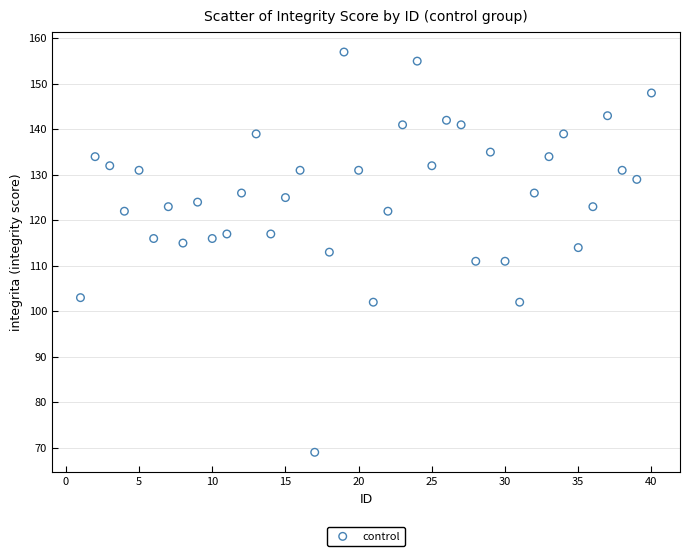

What is the range of X values (max minus min)?

39